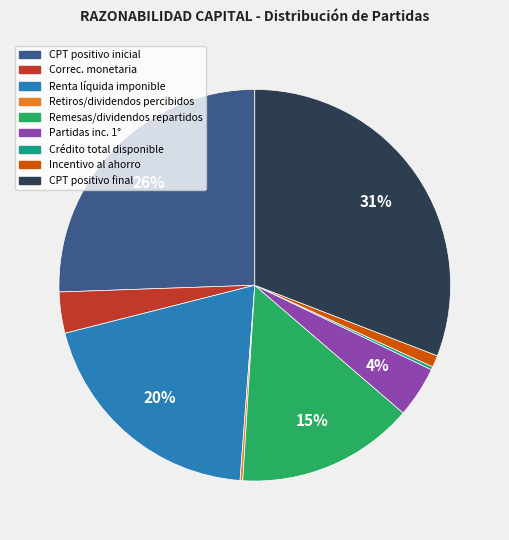

Is there any slice that represents more than half of the pie?

No